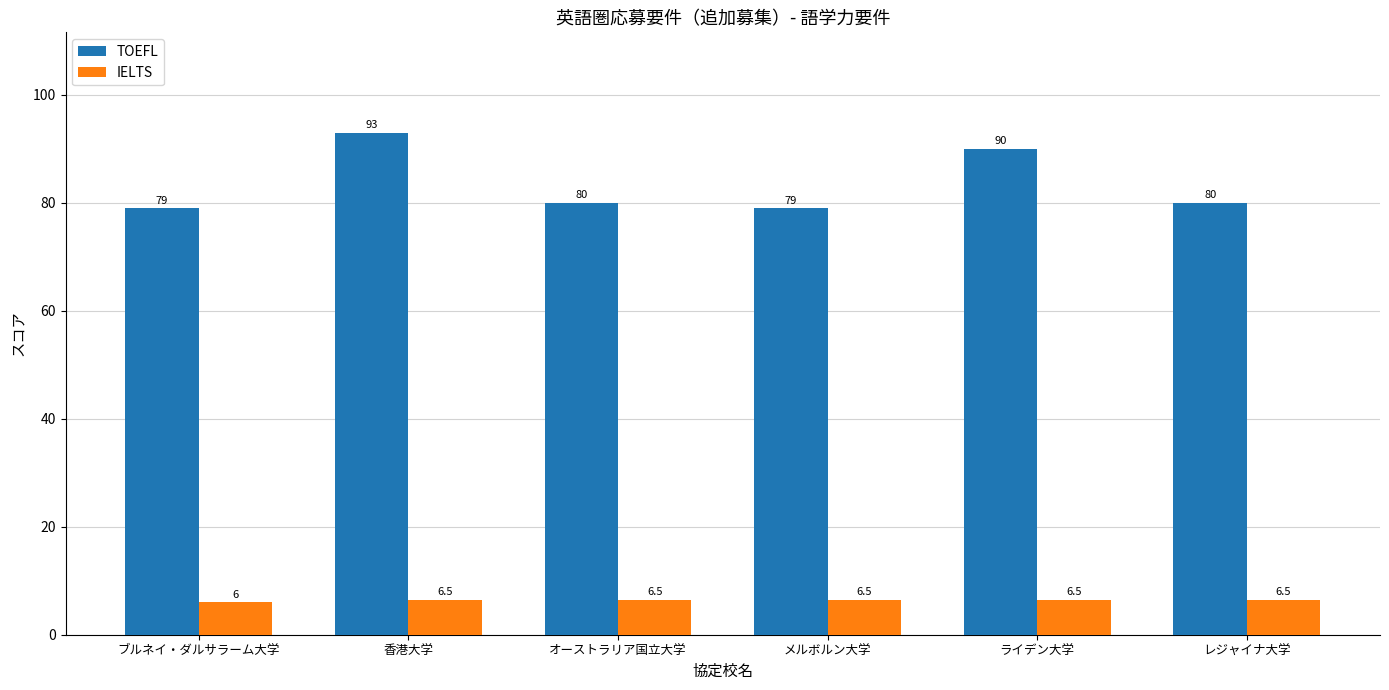

Count the number of categories in the chart.

6